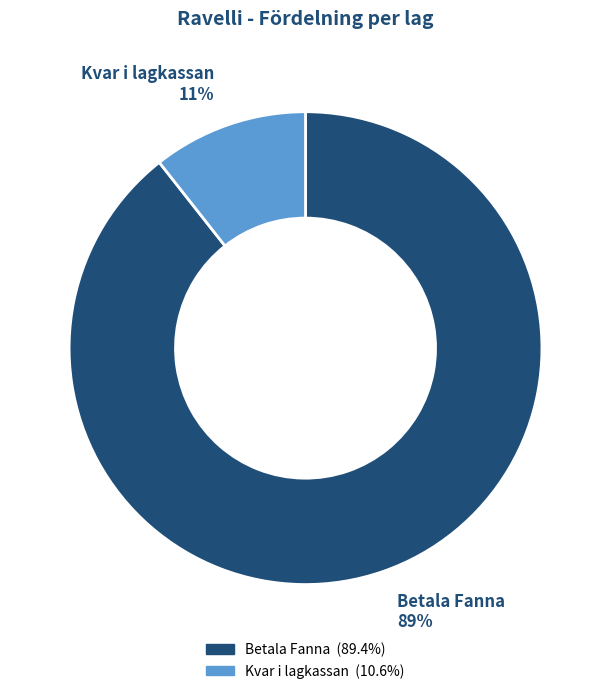

Is there a majority slice in this chart?

Yes